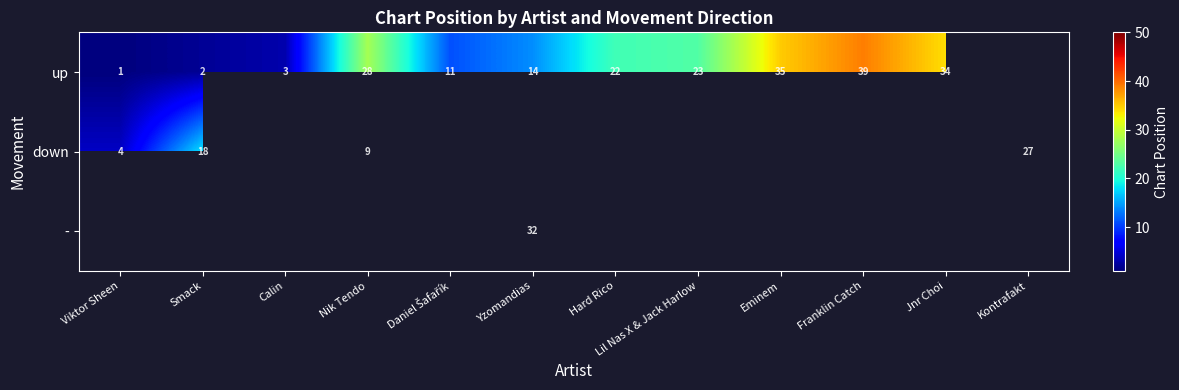

What is the smallest value displayed?

1